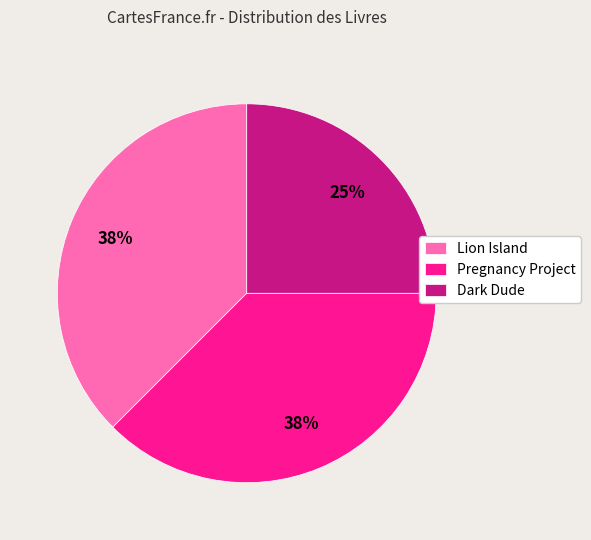

Approximately how many times larger is the value at Dark Dude compared to Pregnancy Project?

0.7